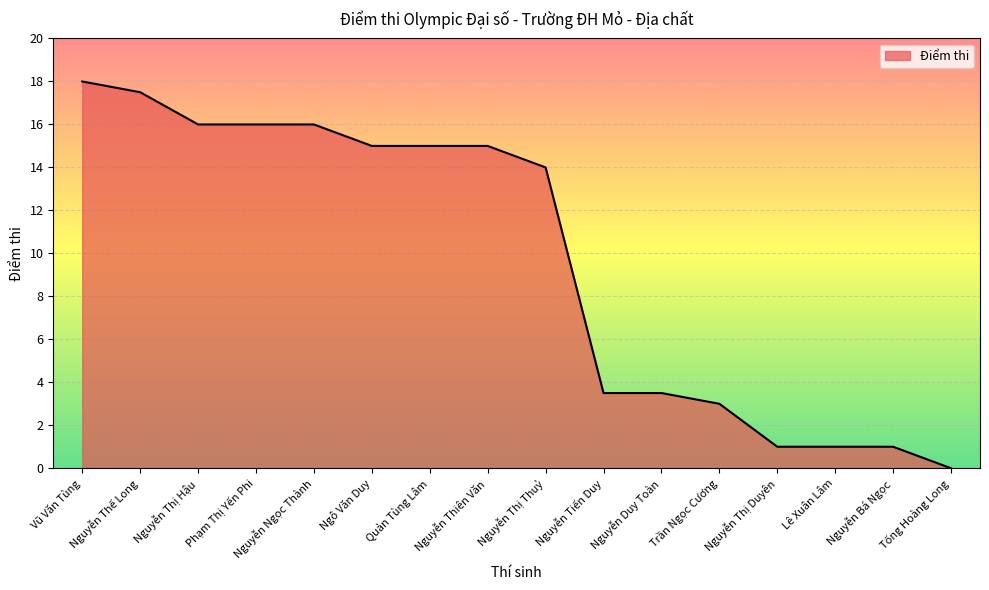

What is the maximum value shown in the chart?

18.0